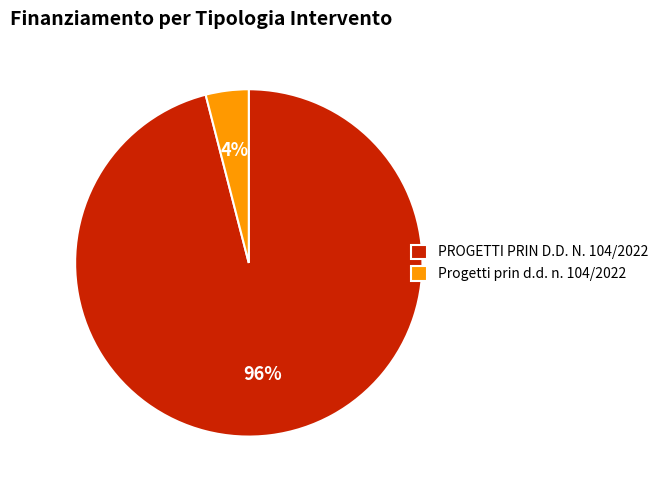

What percentage is the PROGETTI PRIN D.D. N. 104/2022 slice, to the nearest percent?

96%